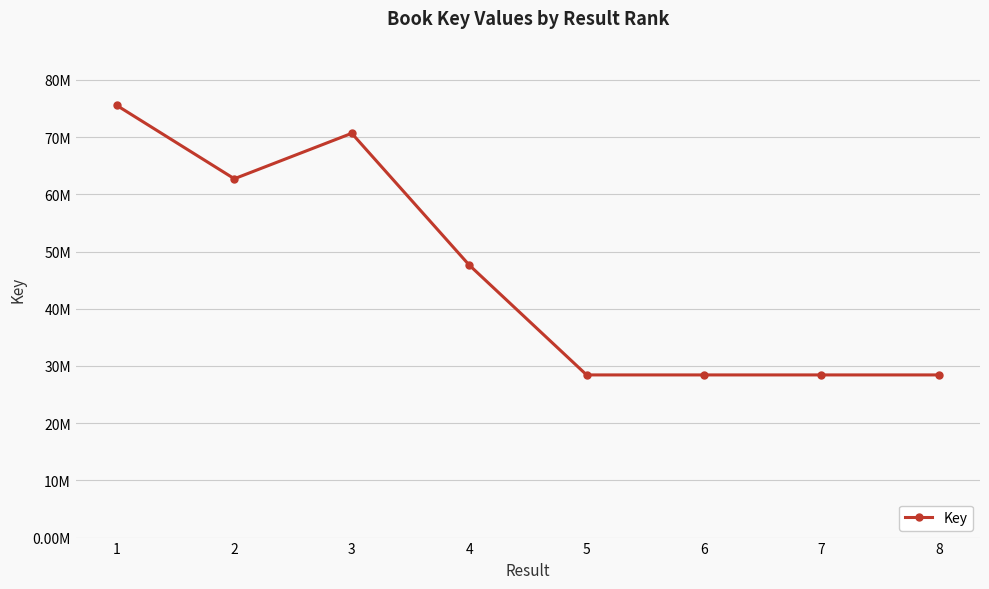

What is the minimum value shown in the chart?

28436533